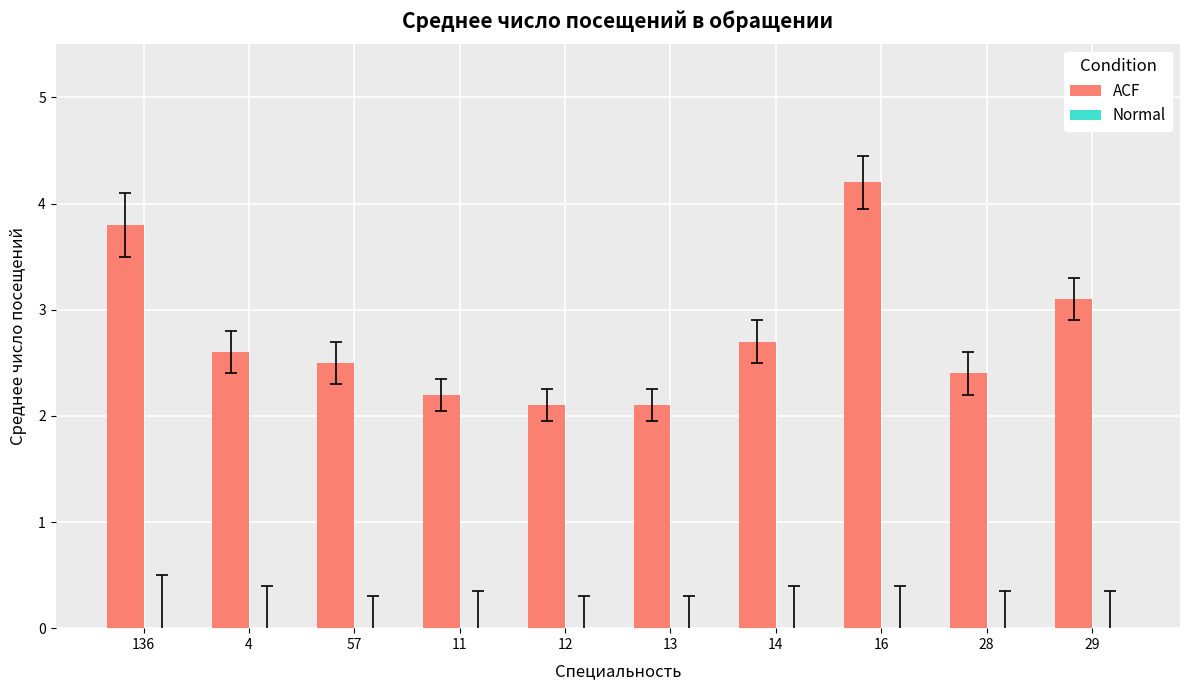

Which has a higher value, 13 or 29?

29